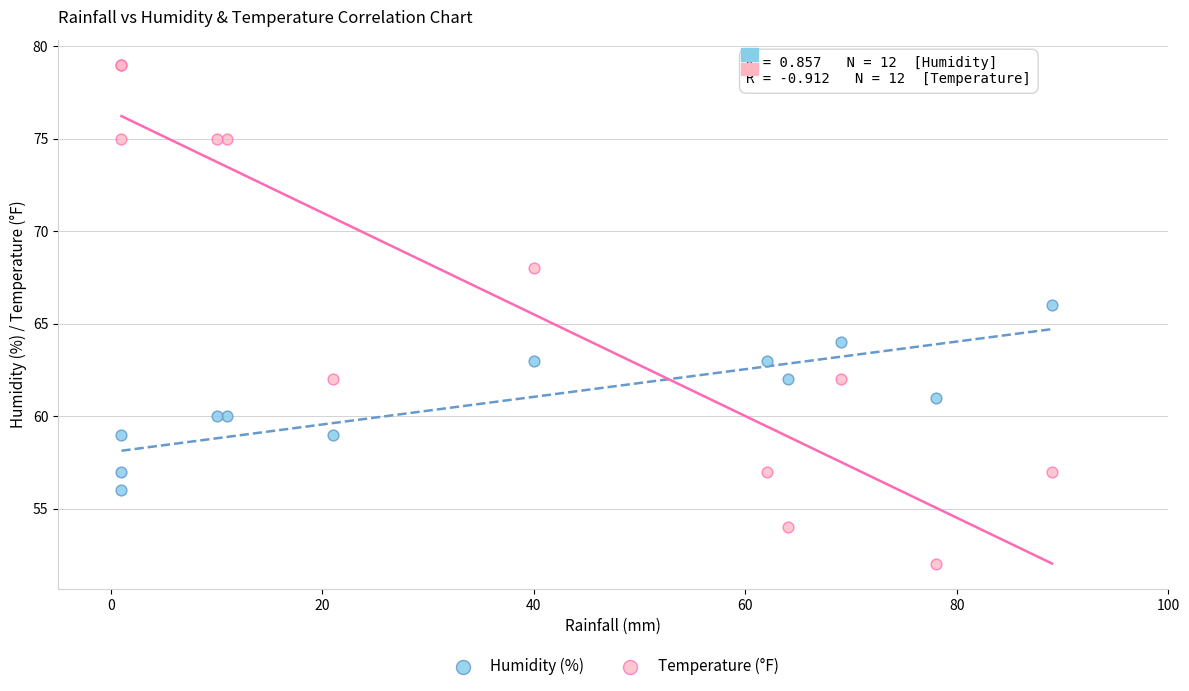

Which series contains the lowest Y value?

Temperature (°F)